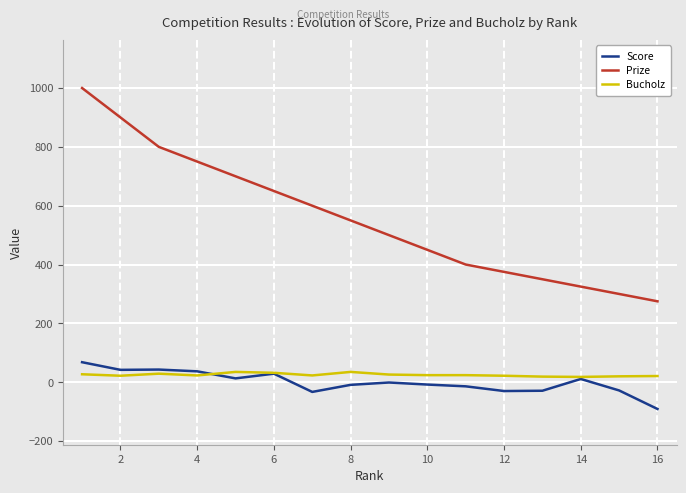

What is the minimum value for Prize?

275